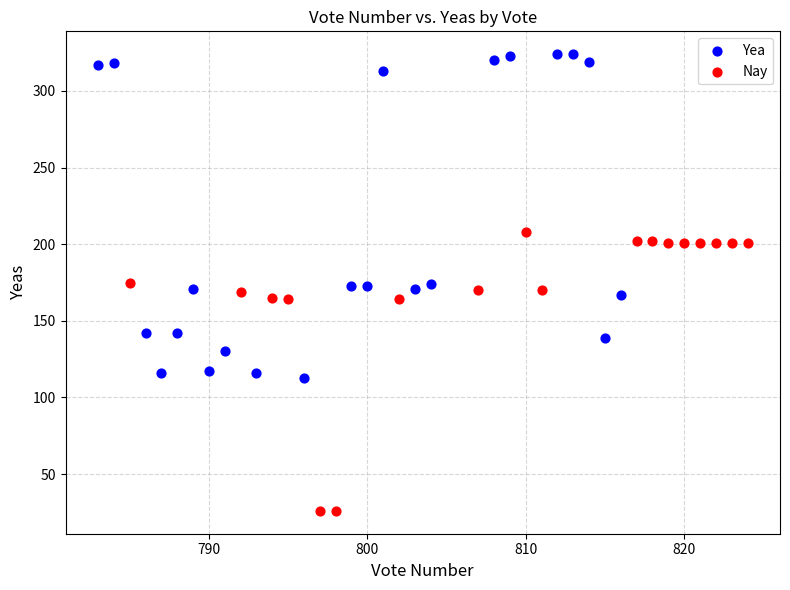

Which series contains the highest Y value?

Yea